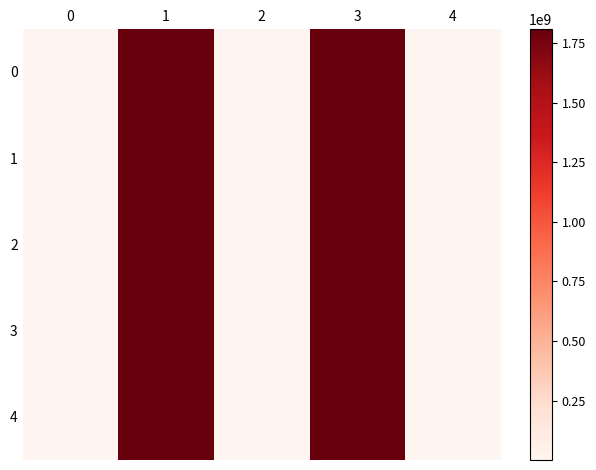

Reading left to right, extract all data points from this chart.

0: 0=138477	1=1810700000	2=138477	3=1810700000	4=138477
1: 0=138463	1=1810700000	2=138463	3=1810700000	4=138463
2: 0=139048	1=1810700000	2=139048	3=1810700000	4=139048
3: 0=139065	1=1810700000	2=139065	3=1810700000	4=139065
4: 0=139143	1=1810700000	2=139143	3=1810700000	4=139143